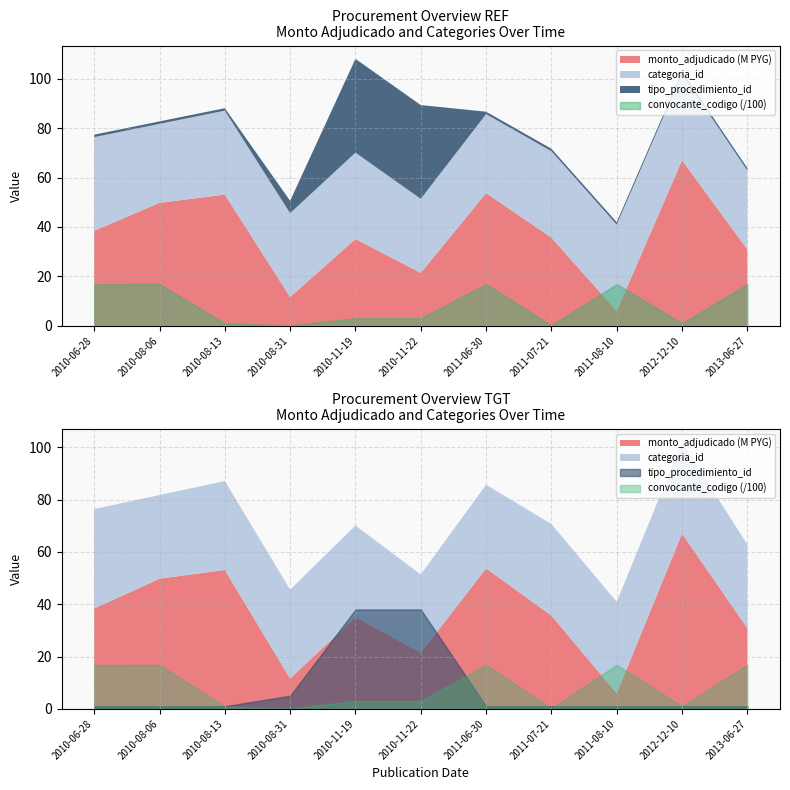

Reading right to left, list all the values displayed in this chart.

monto_adjudicado: 30864000	67000000	5900000	35685000	53700000	21382400	35100000	11581630	53113000	49759000	38384000
categoria_id: 32	35	35	35	32	30	35	34	34	32	38
tipo_procedimiento_id: 1	1	1	1	1	38	38	5	1	1	1
convocante_codigo: 1684	97	1684	12	1684	301	301	12	87	1684	1677